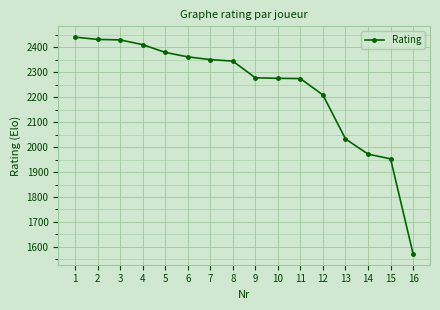

Approximately how many times larger is the value at 4 compared to 1?

1.0